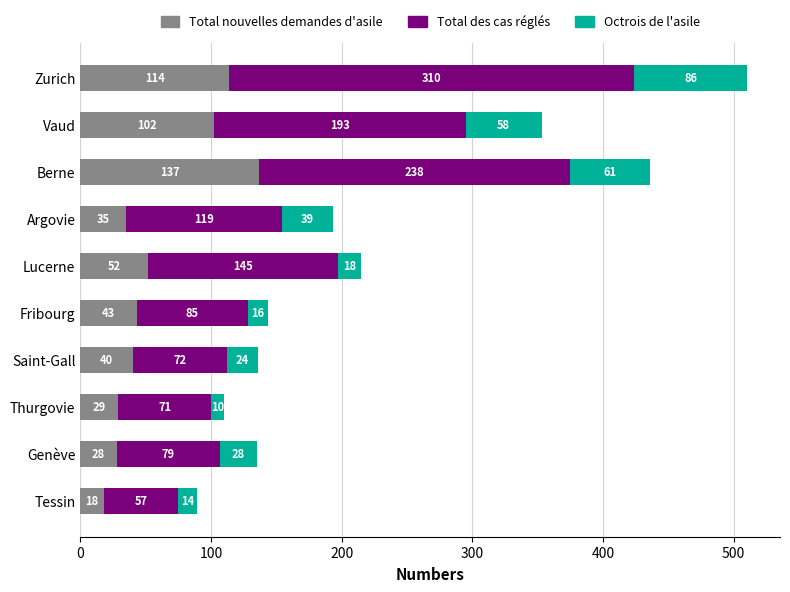

At which label does Total nouvelles demandes d'asile reach its minimum?

Tessin